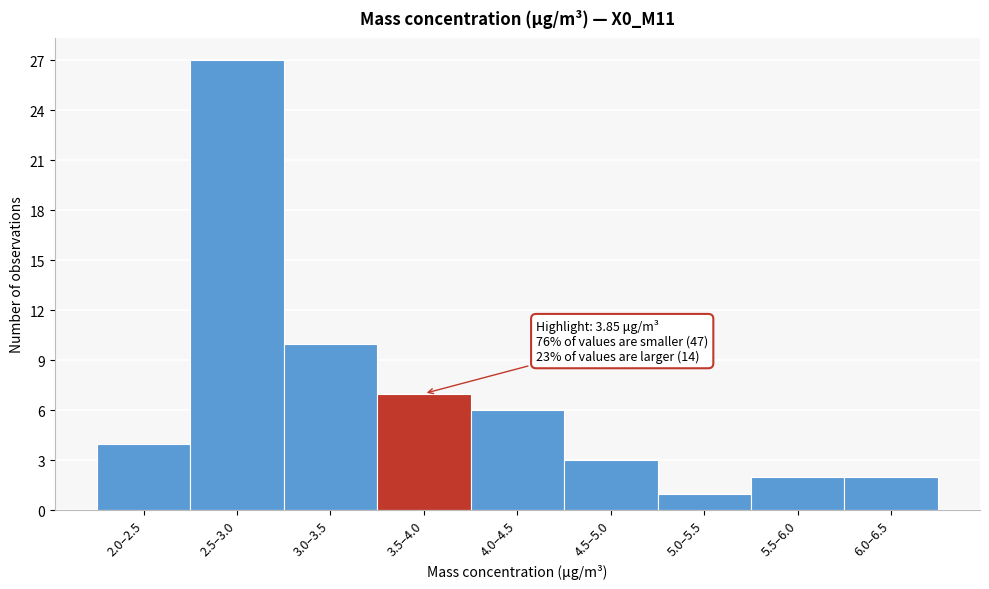

Reading right to left, transcribe all the data shown in this chart.

6.0–6.5=2	5.5–6.0=2	5.0–5.5=1	4.5–5.0=3	4.0–4.5=6	3.5–4.0=7	3.0–3.5=10	2.5–3.0=27	2.0–2.5=4